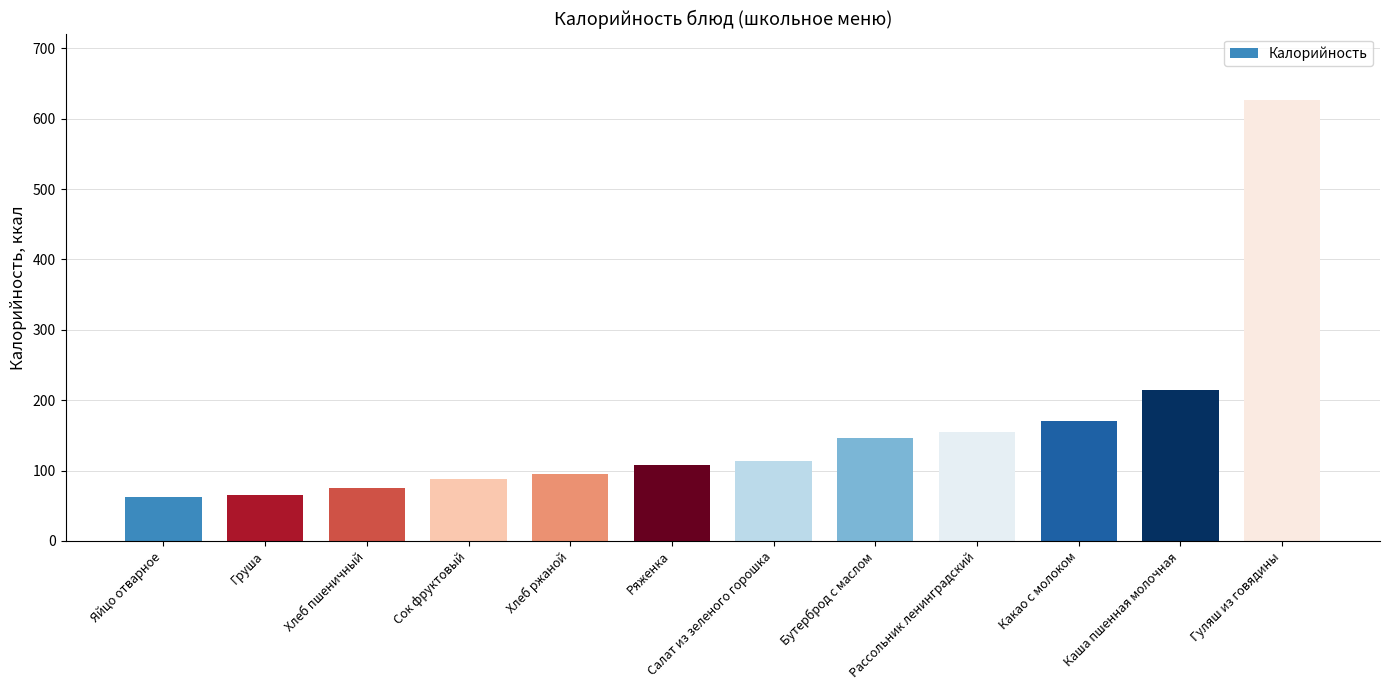

How many values are below 113?

6